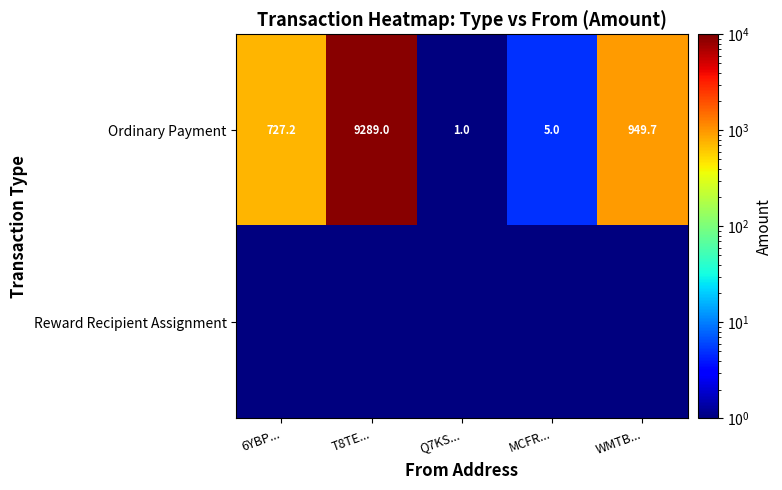

True or false: Ordinary Payment has a value of 1.6 at Q7KS....

False